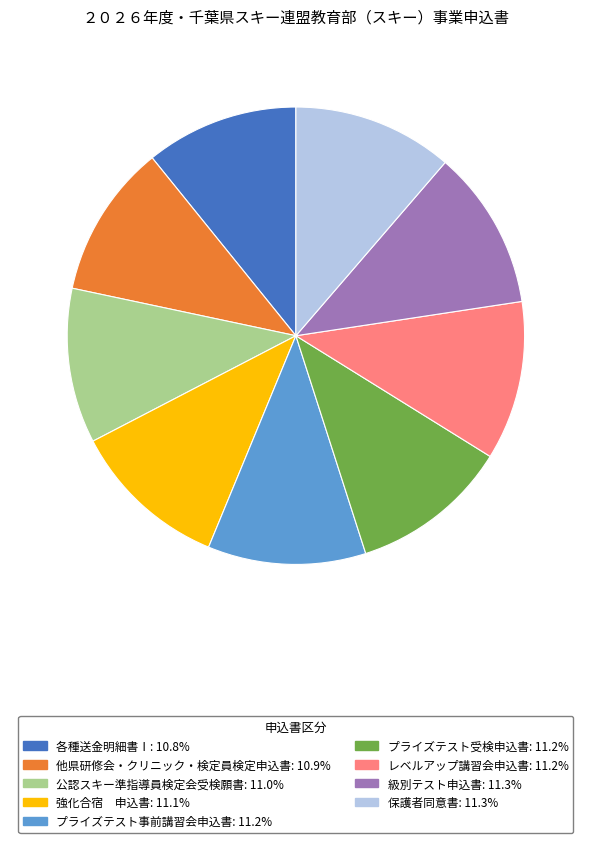

Is the sum of 保護者同意書: 11.3% and プライズテスト受検申込書: 11.2% greater than half?

No